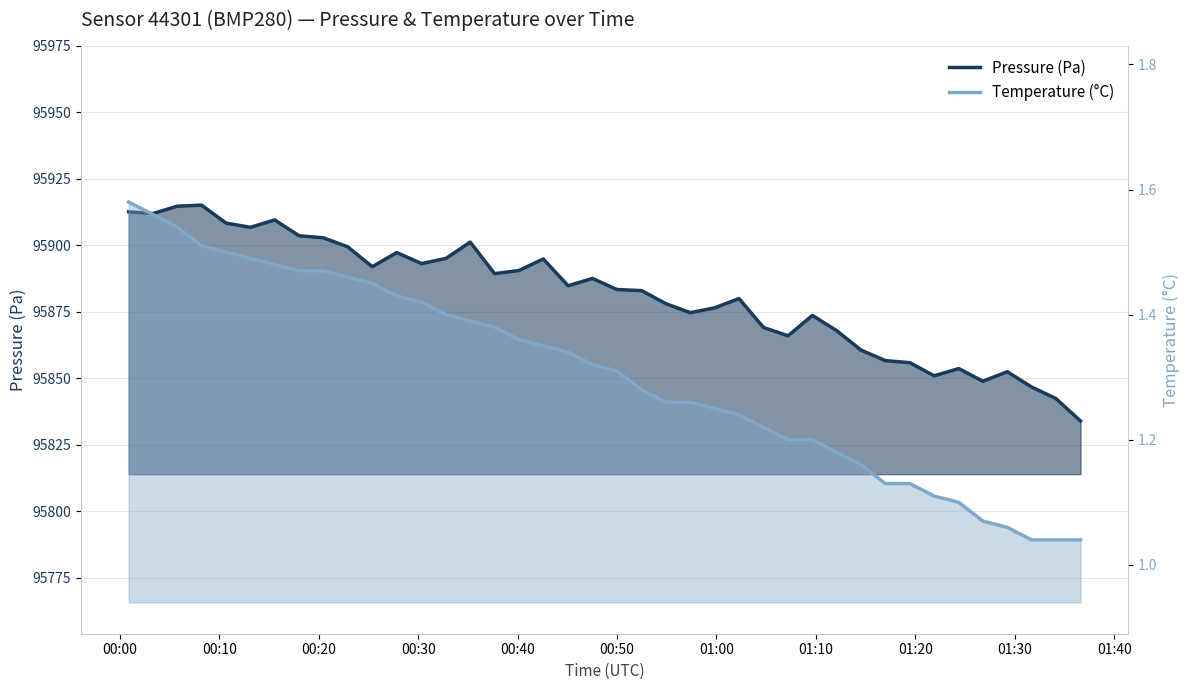

How many data points in pressure are less than 95884?

20